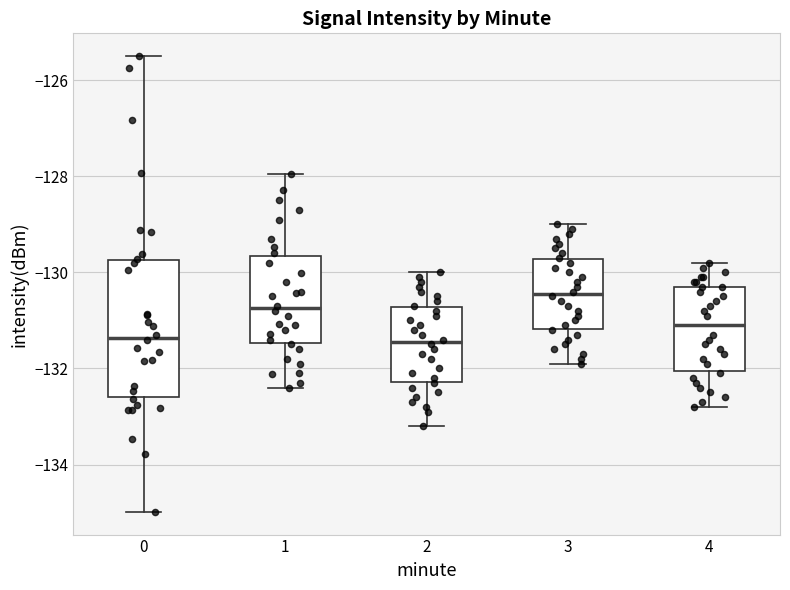

Where is the upper edge of the box at x = 2 on the y-axis? The values are not printed on the chart, so give them approximately, as read against the axis.

-130.8